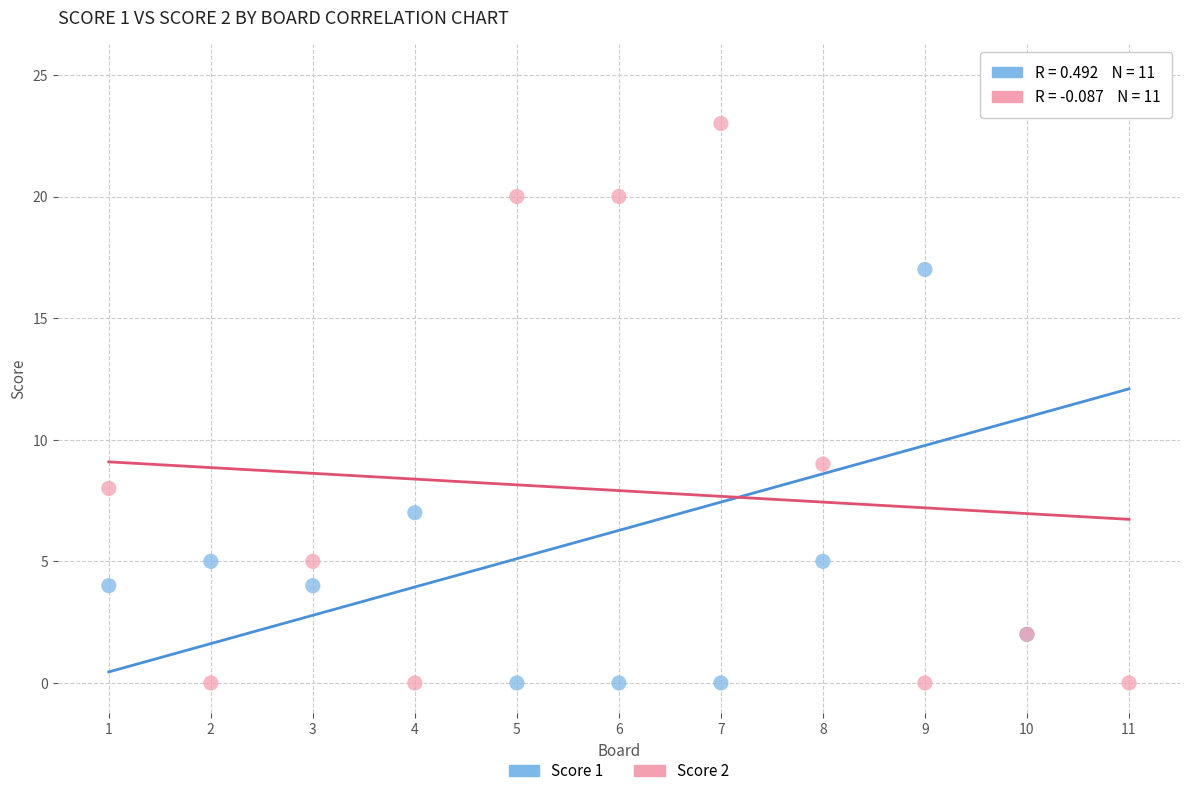

Across all series, what Y value is closest to 12?

9